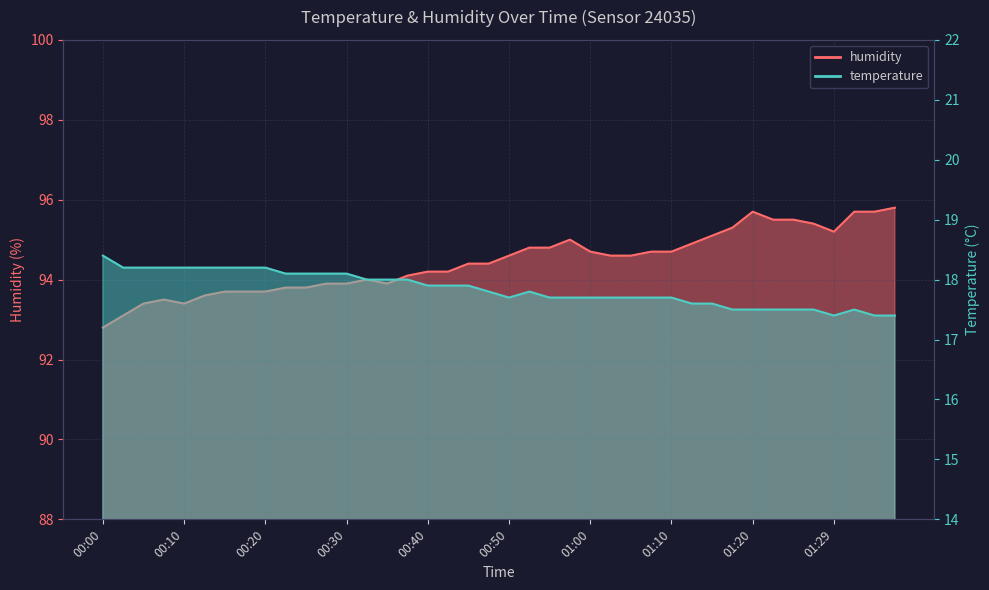

Is it true that humidity equals 94.7 at 01:00?

True